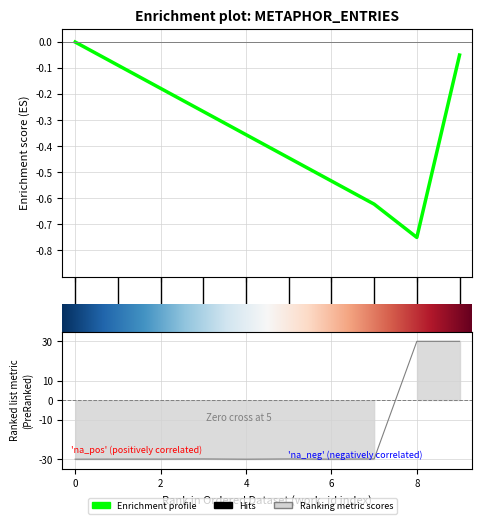

How many distinct data groups are displayed?

1